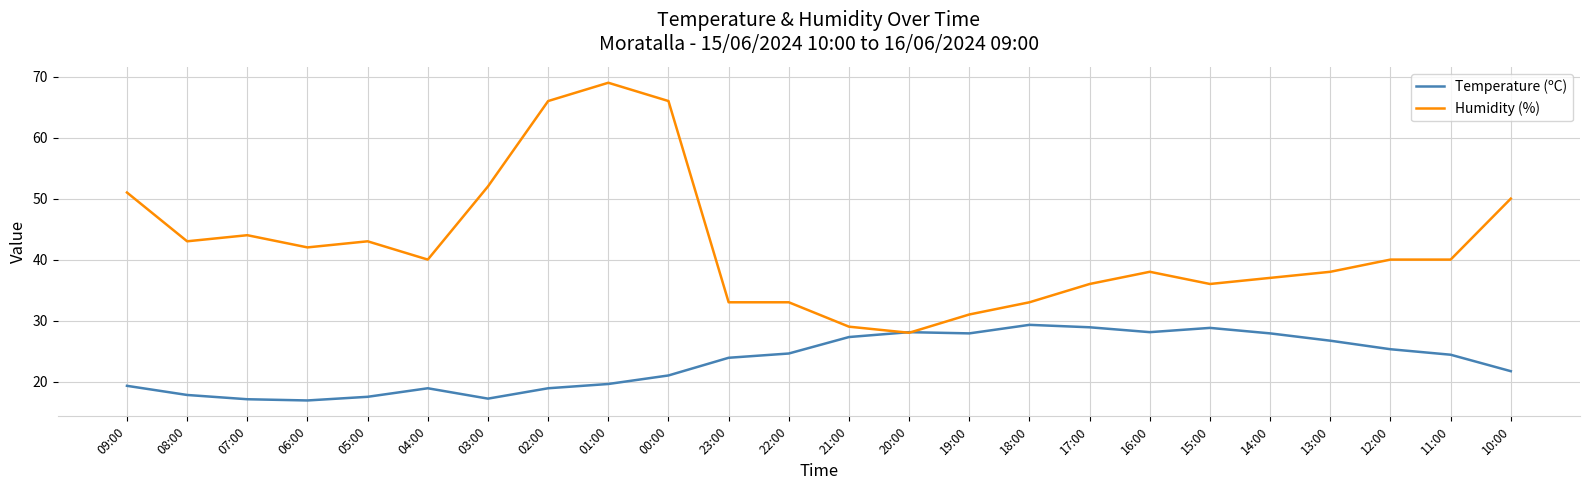

What position from the right is 06:00?

21